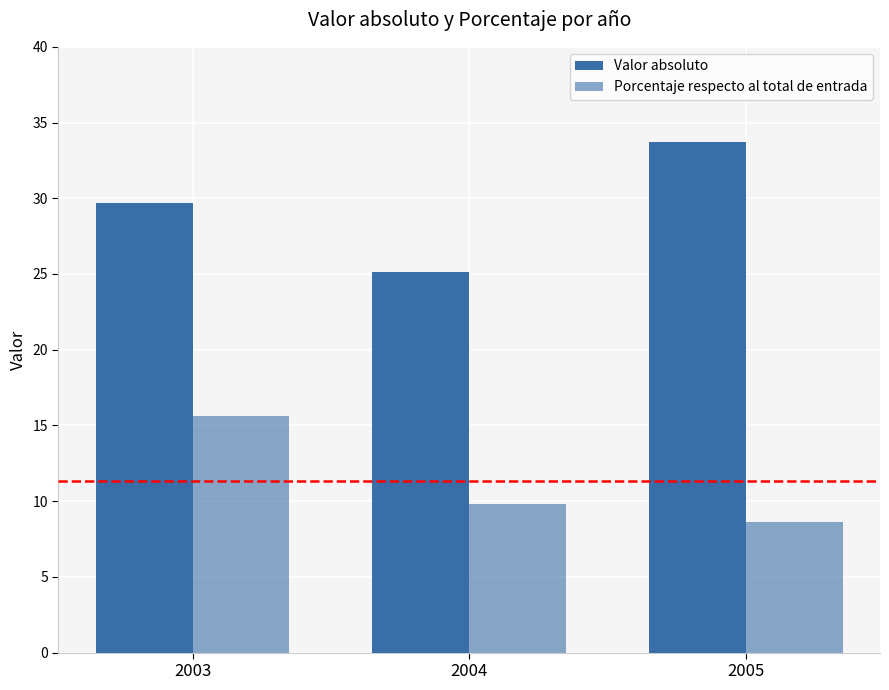

What is the minimum value for Valor absoluto?

25.1